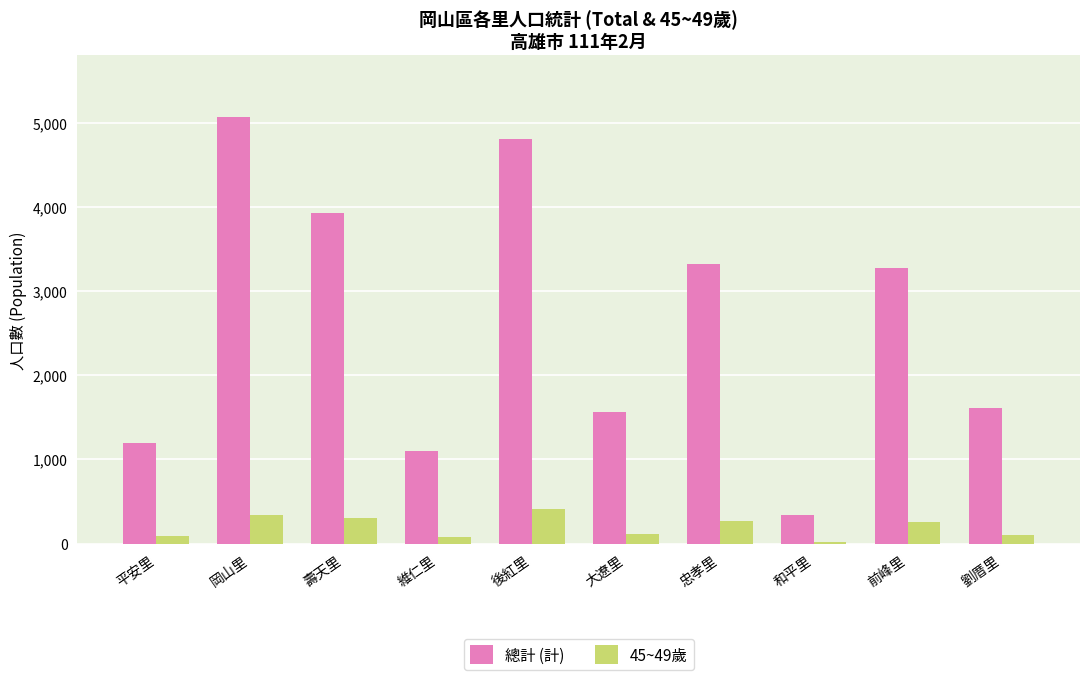

What is the sum of the 總計 (計) values at 岡山里 and 平安里?

6261